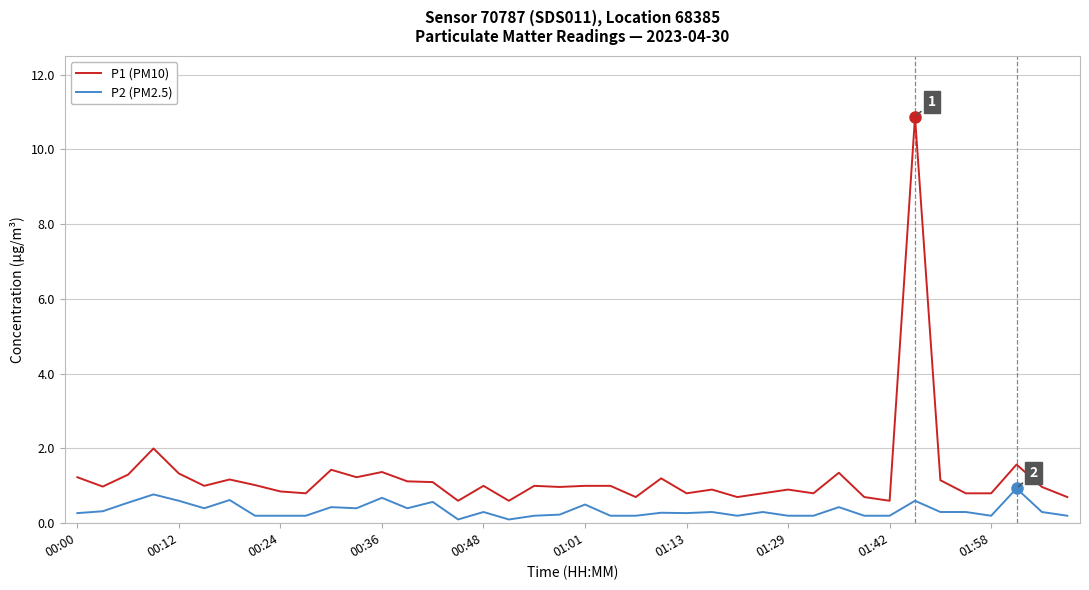

True or false: P1 (PM10) and P2 (PM2.5) cross at least once.

False